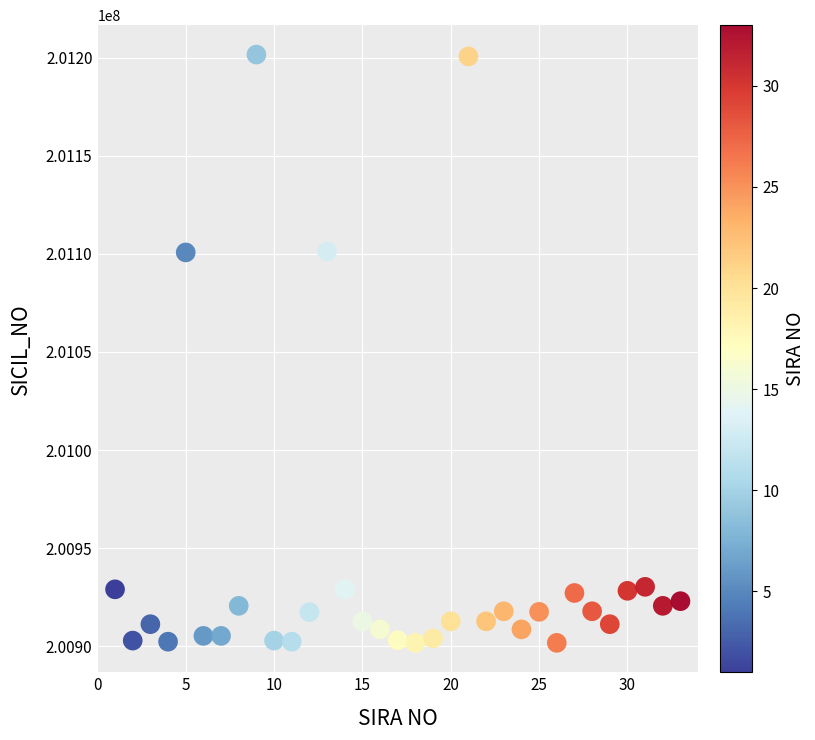

What is the range of Y values (max minus min)?

299885